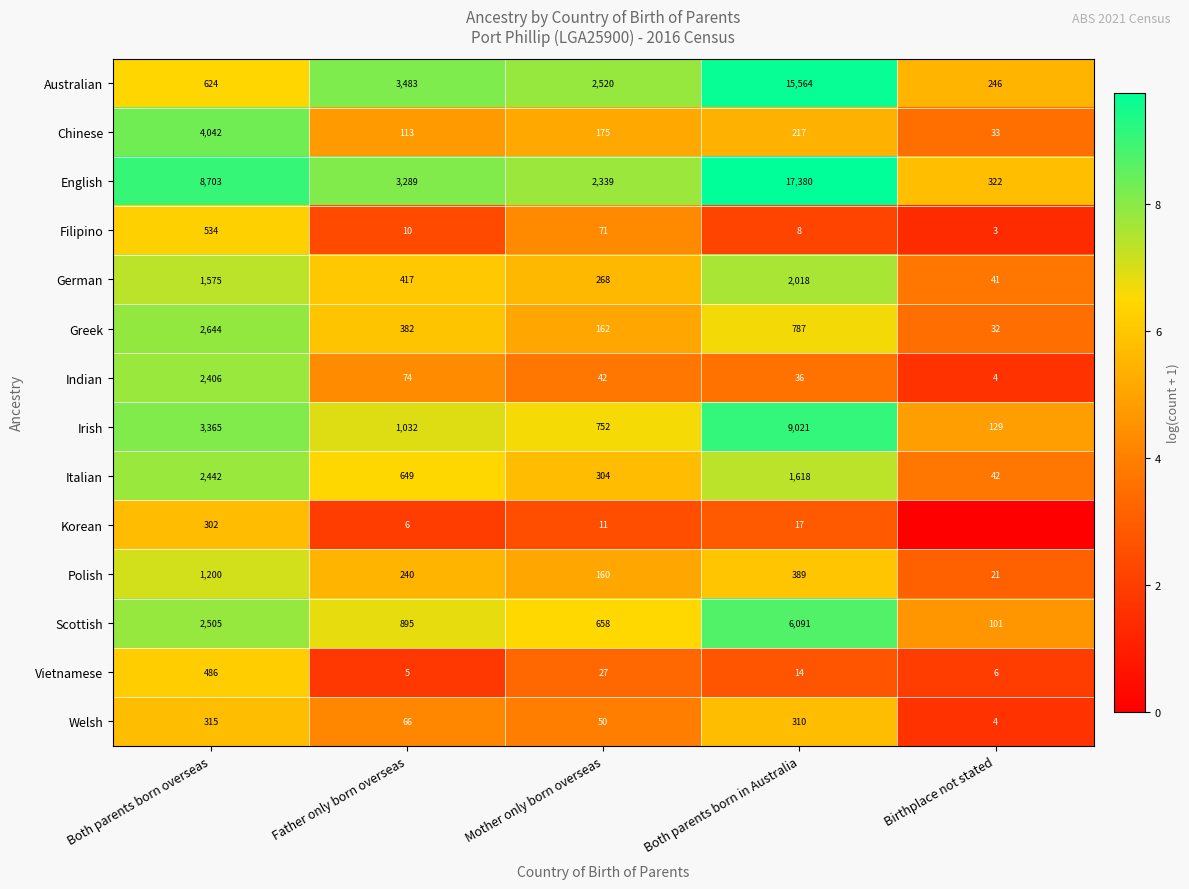

What is the sum of the Vietnamese values at Both parents born overseas and Mother only born overseas?

513